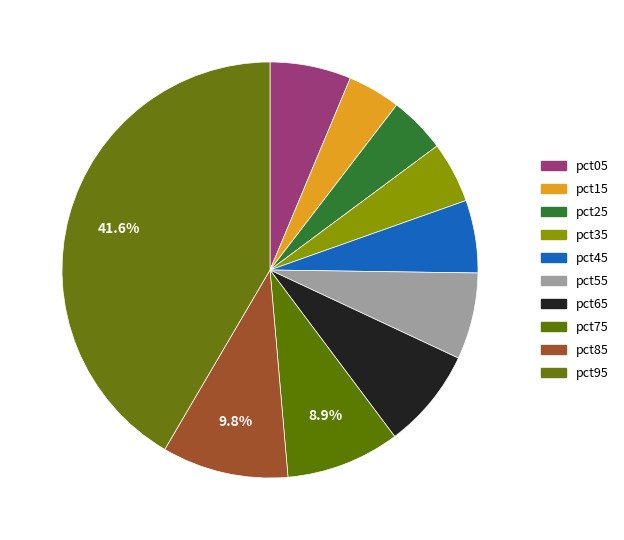

Rank the categories by value from highest to lowest.

pct95, pct85, pct75, pct65, pct55, pct05, pct45, pct35, pct25, pct15